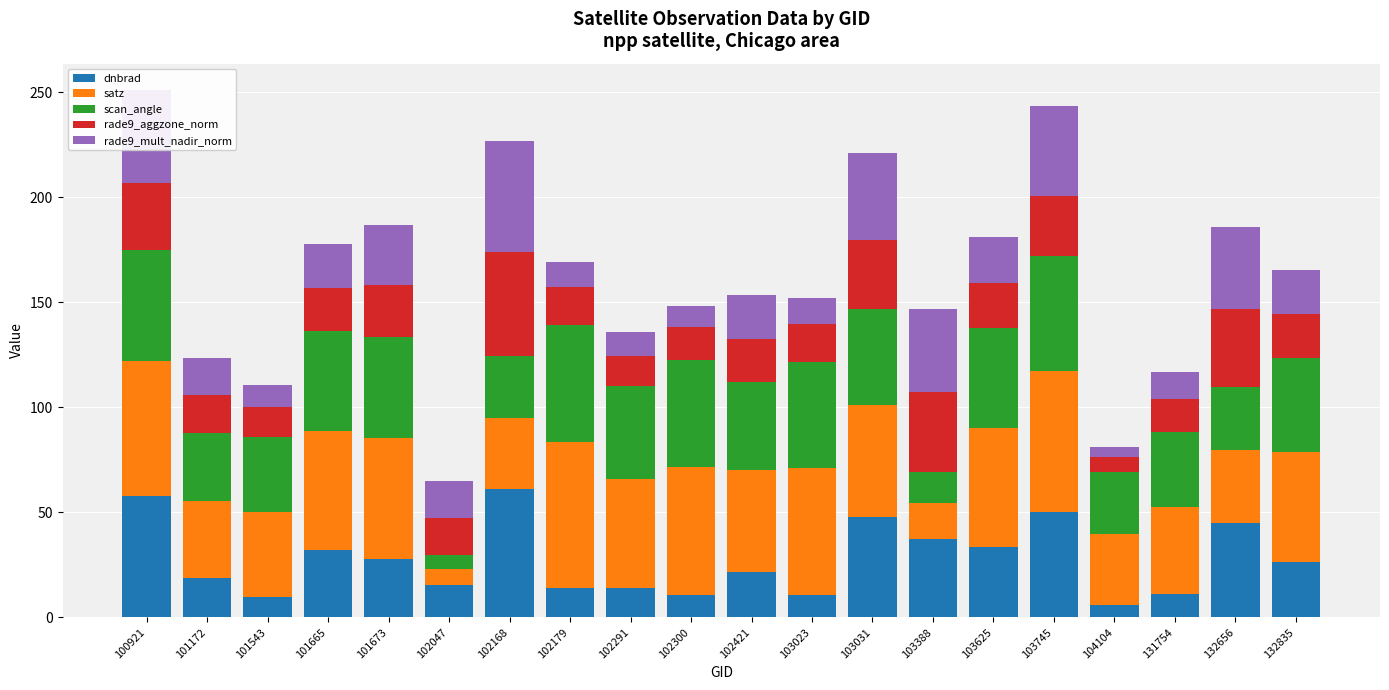

What is the total value across all series at 103023?

152.3